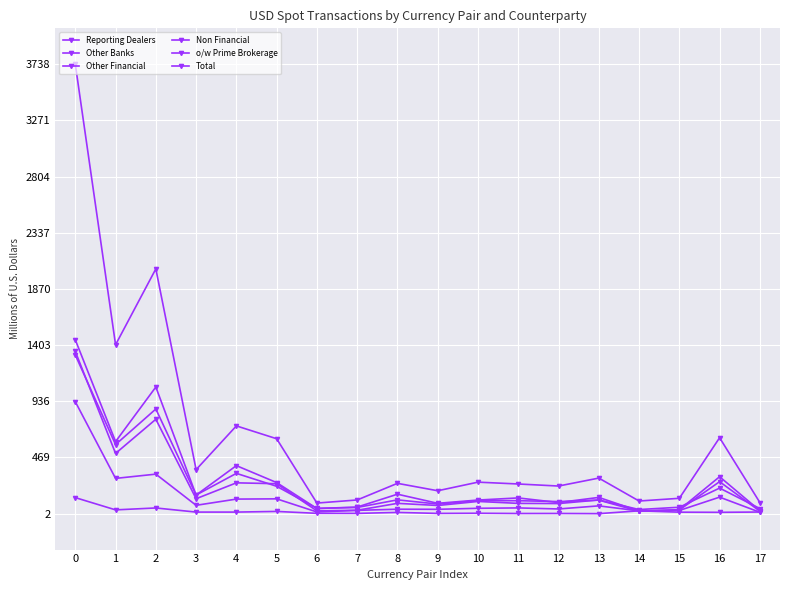

True or false: Reporting Dealers and Total intersect in this chart.

False